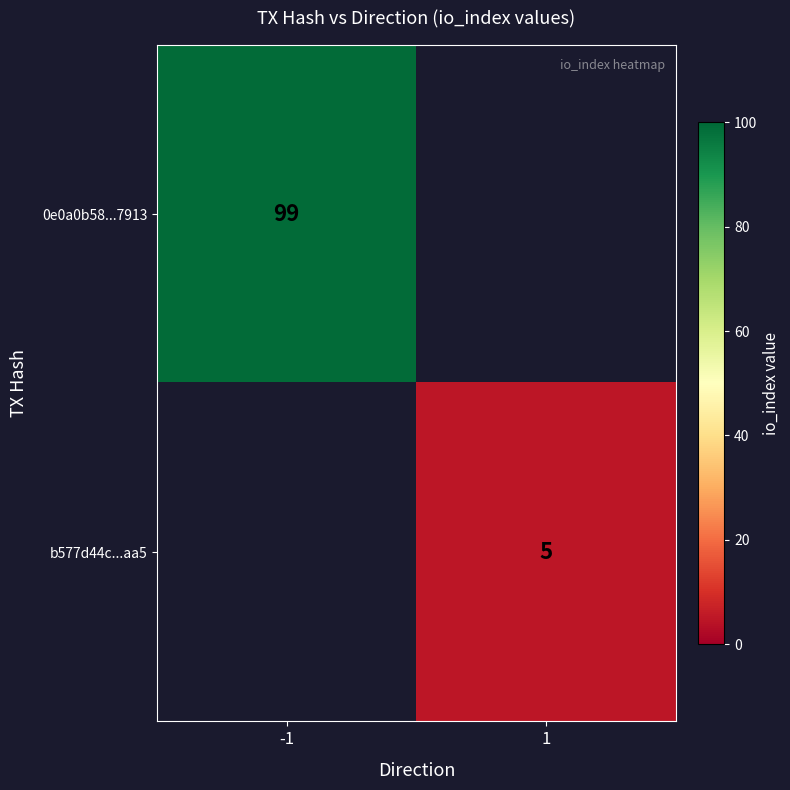

True or false: 0e0a0b58...7913 has a value of 33 at -1.

False